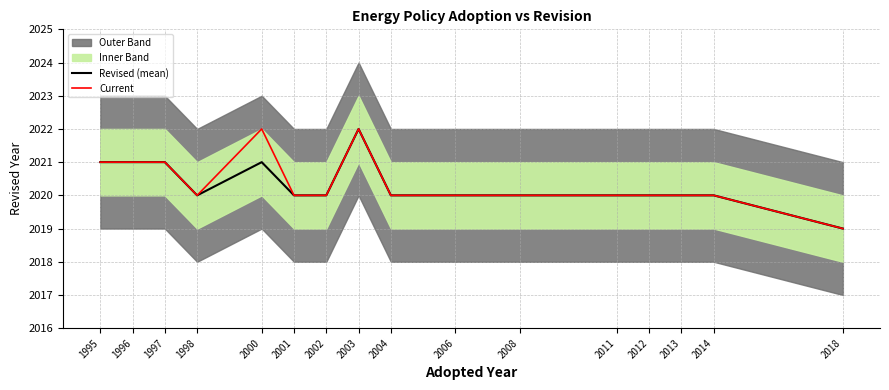

Does the chart have visible grid lines?

Yes